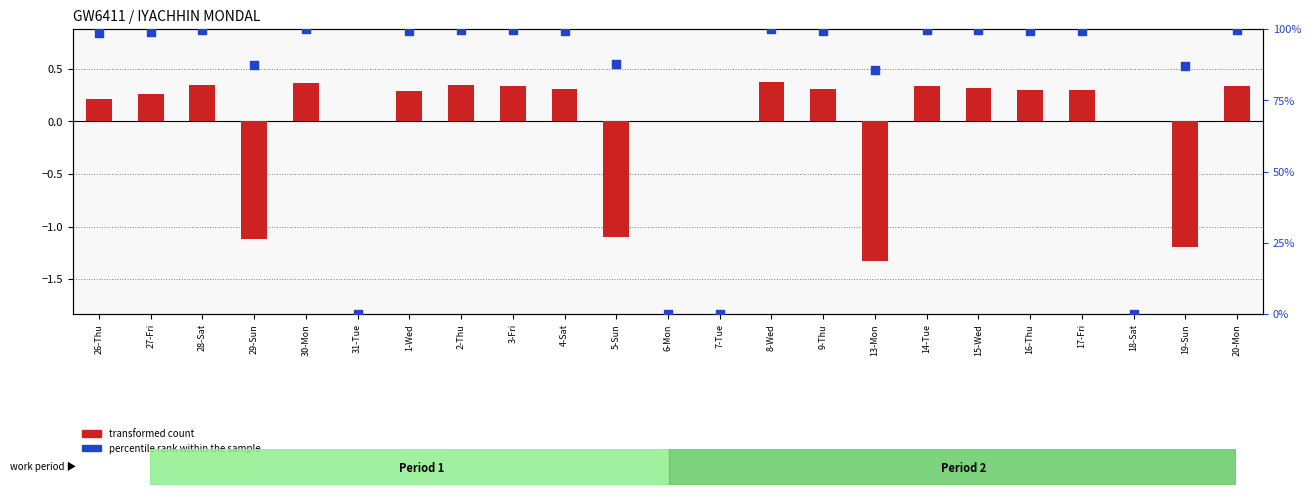

Which series has the largest Y range (max minus min)?

percentile rank within the sample